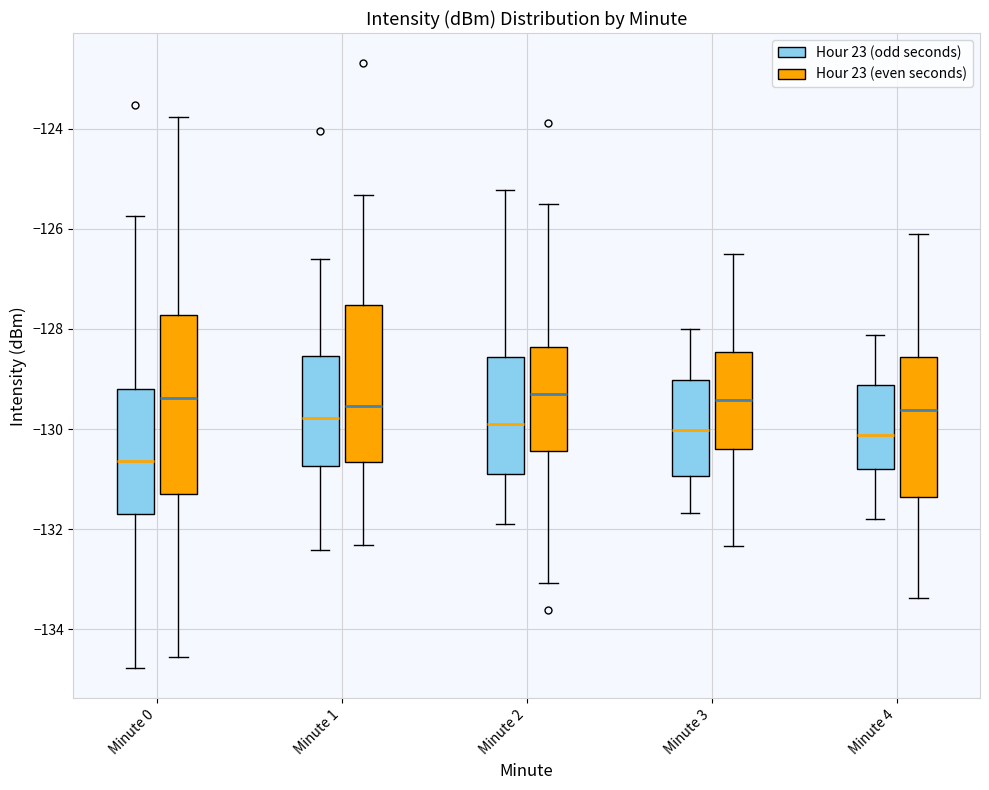

Comparing the boxes themselves (not the whiskers), which one is the tallest?

Minute 0 (Hour 23 (even seconds))